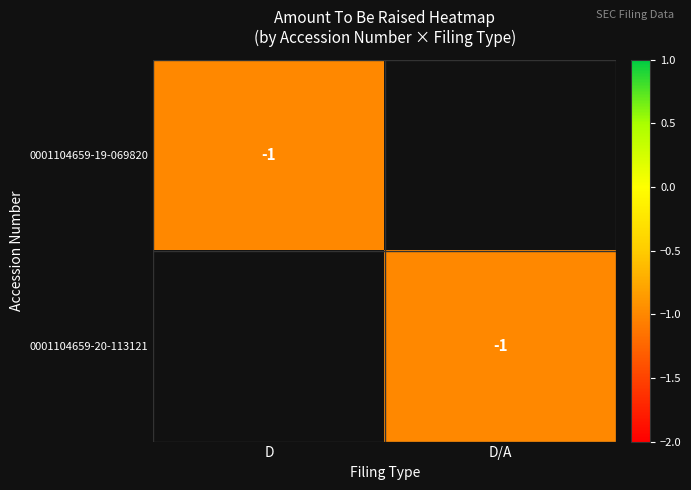

The value of 0001104659-19-069820 at D is -1. True or false?

True